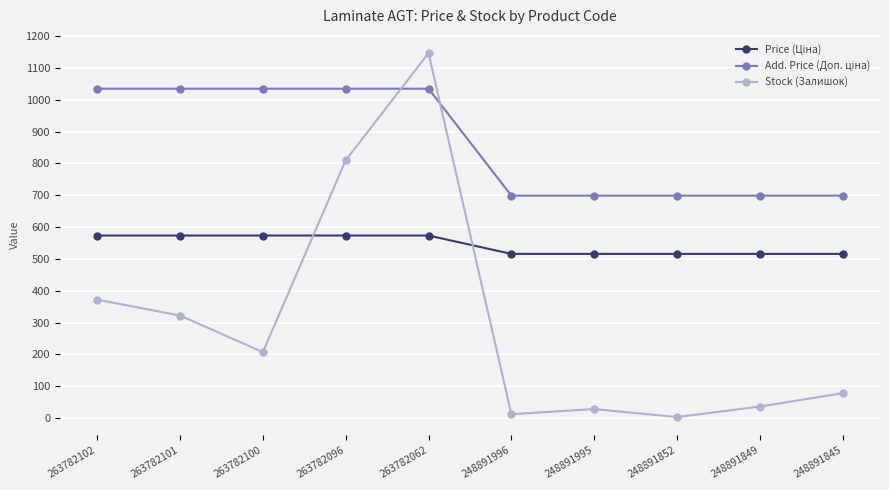

What is the value of the Stock (Залишок) point at the 2nd from the left?

322.0